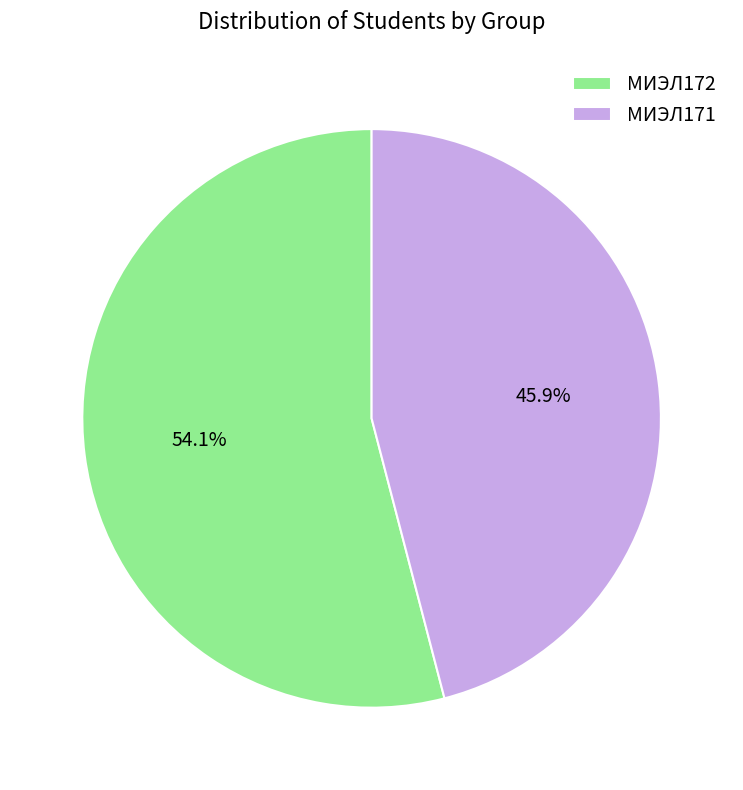

To the nearest percent, what is the difference between the largest and smallest slice percentages?

8%